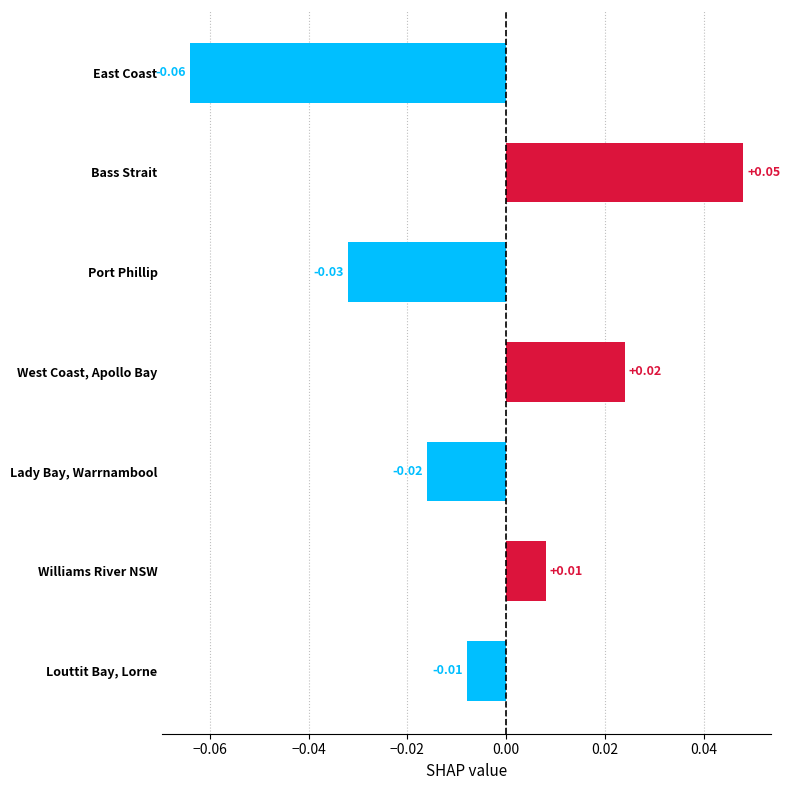

Between Bass Strait and Port Phillip, which is larger?

Bass Strait